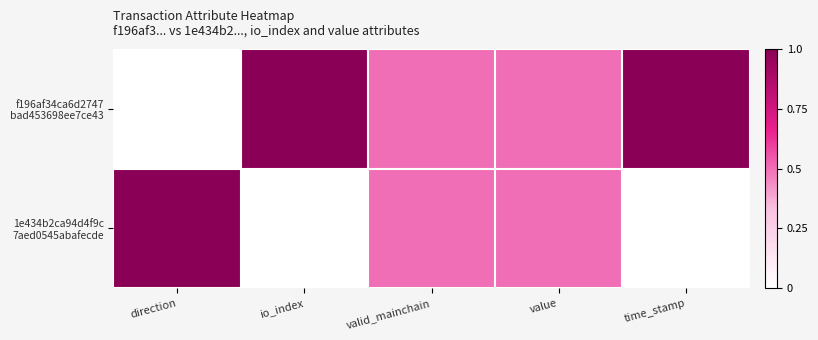

How many distinct data groups are displayed?

2